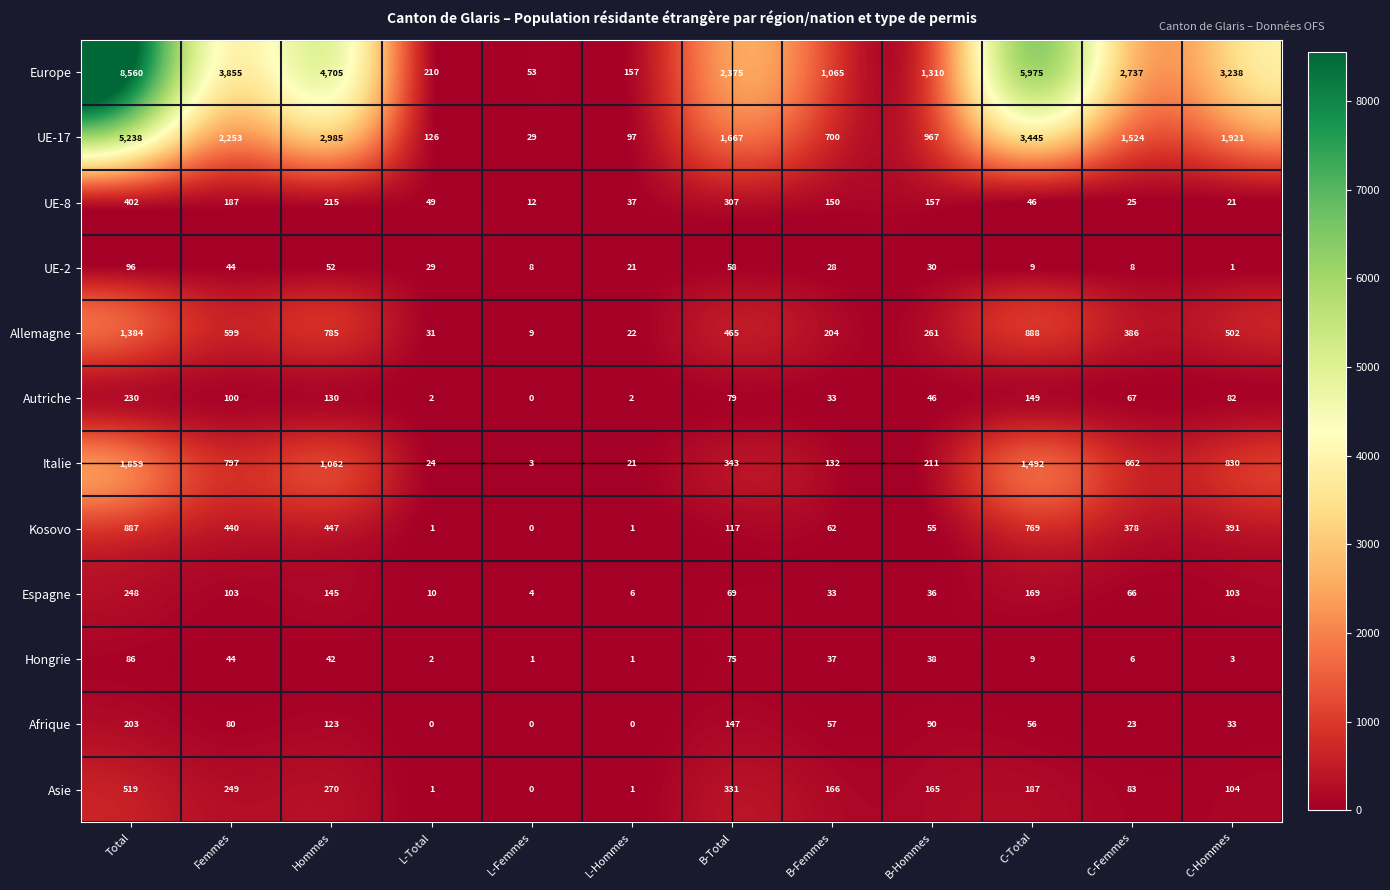

What is the maximum value for Kosovo?

887